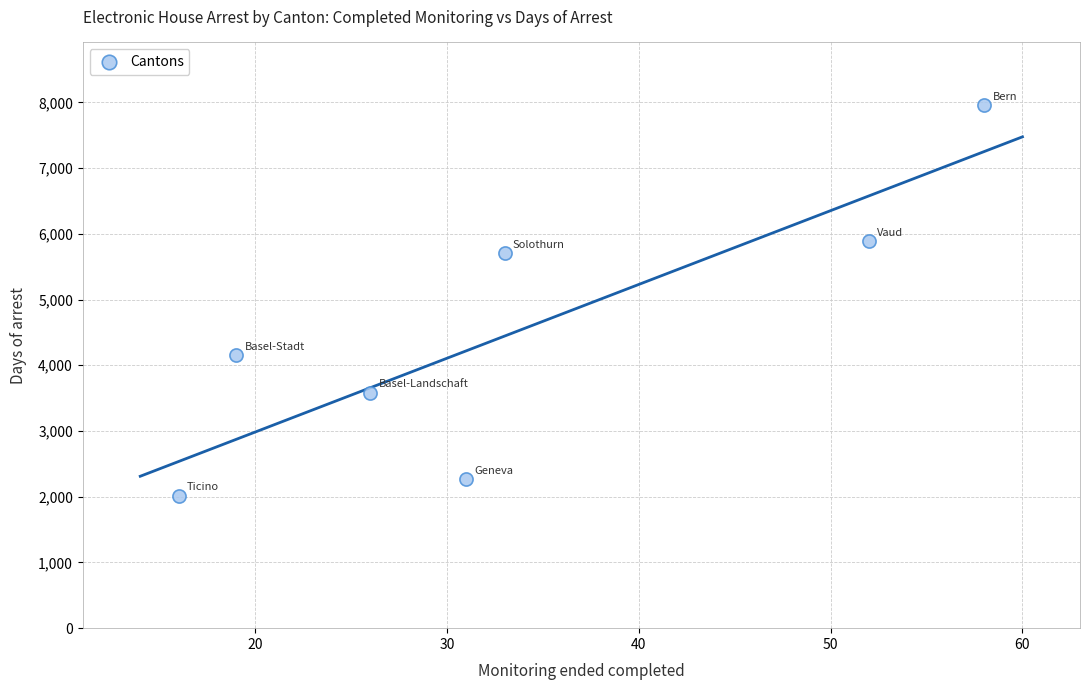

What is the average X value?

34